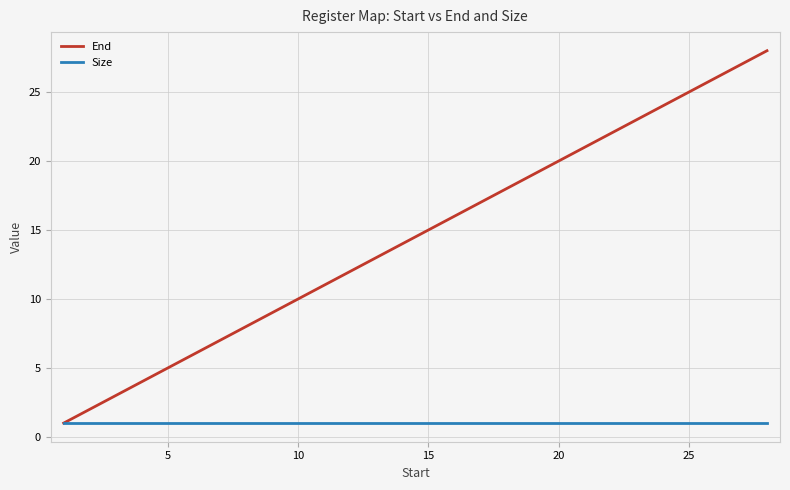

What is the difference between the second highest and second lowest values in the End series?

26.8